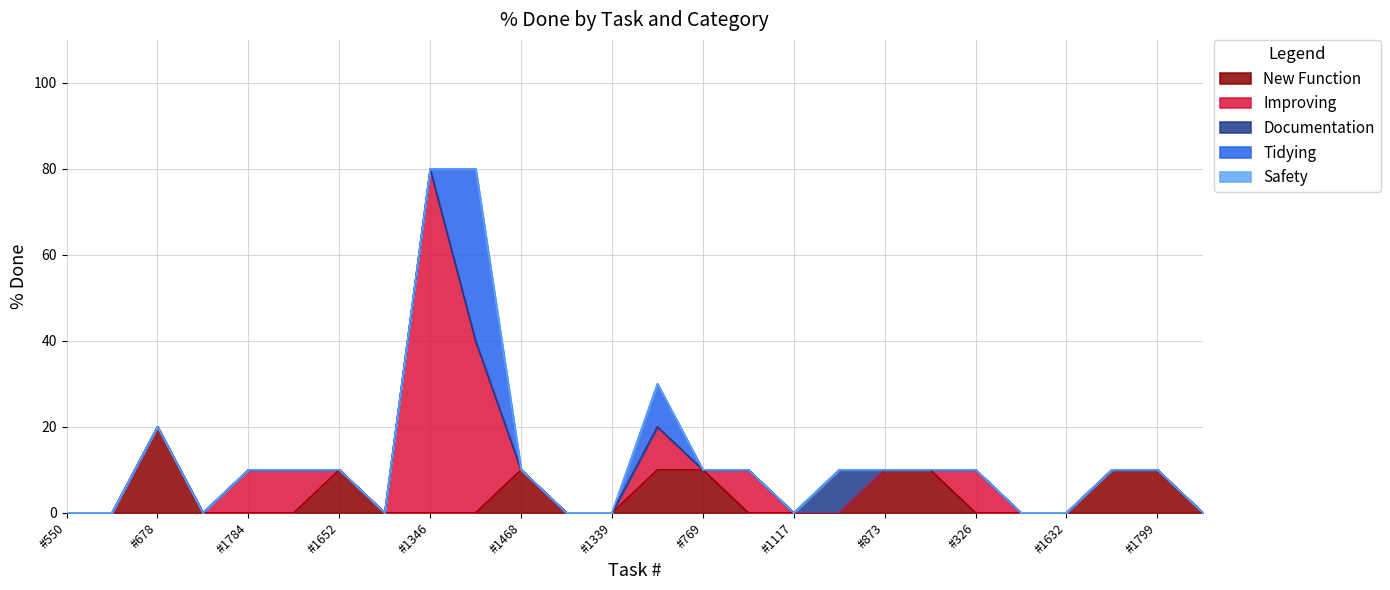

What position from the left is #1652?

7